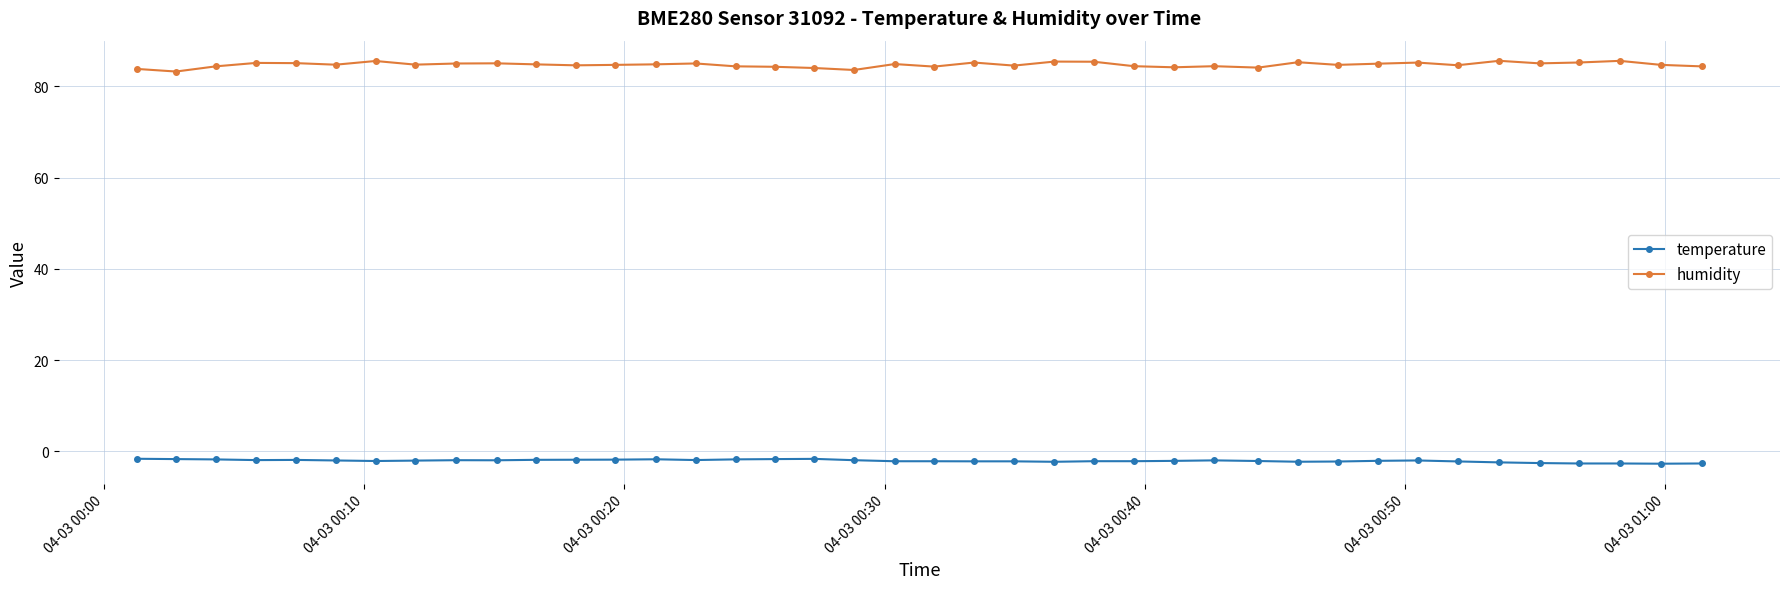

Rank the series by their maximum value, from lowest to highest.

temperature, humidity